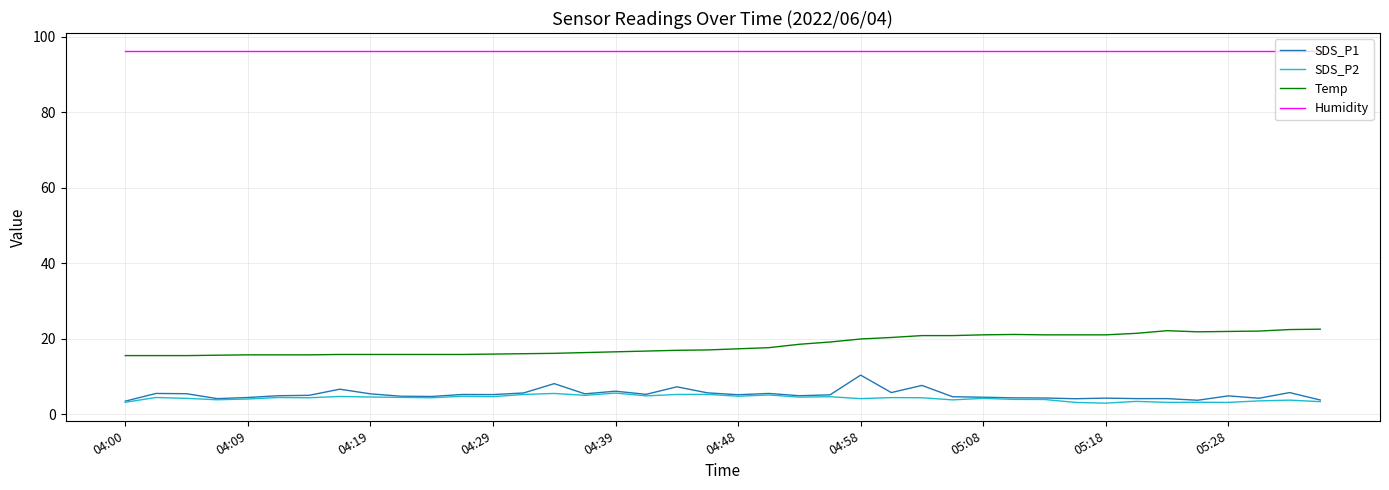

What is the minimum value for Humidity?

96.3